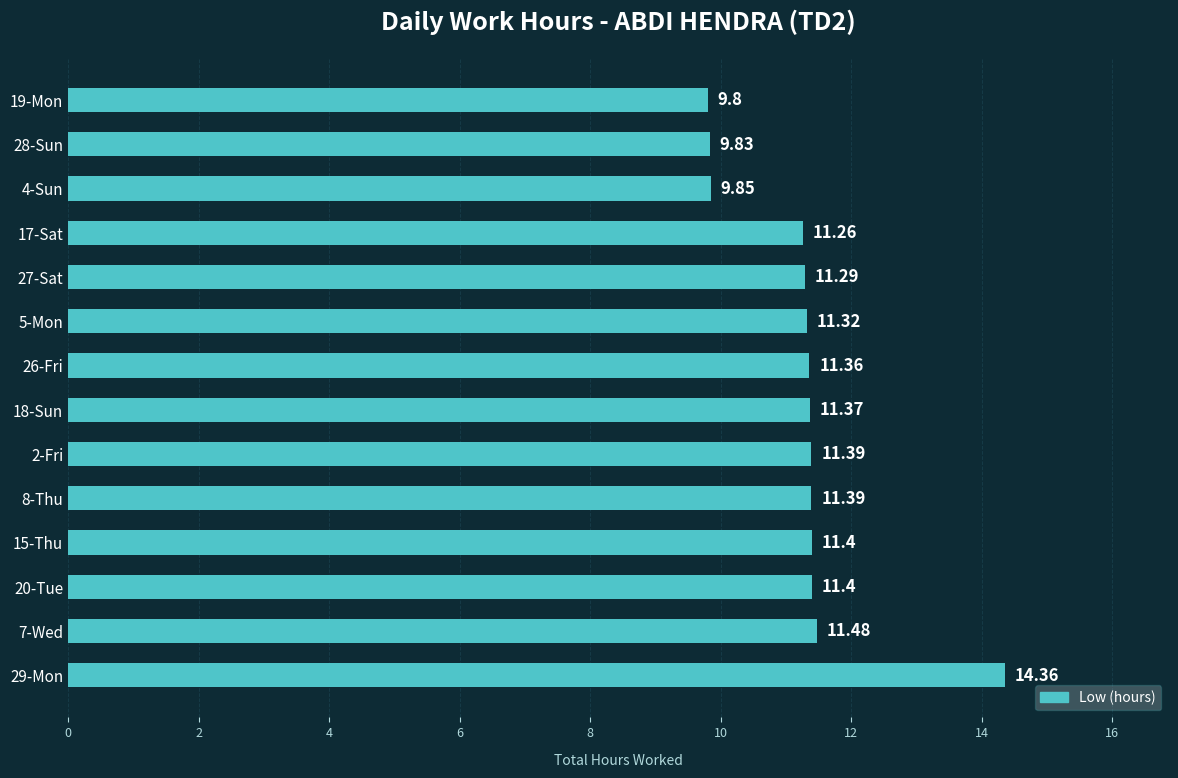

What is the sum of the values at 2-Fri and 18-Sun?

22.8